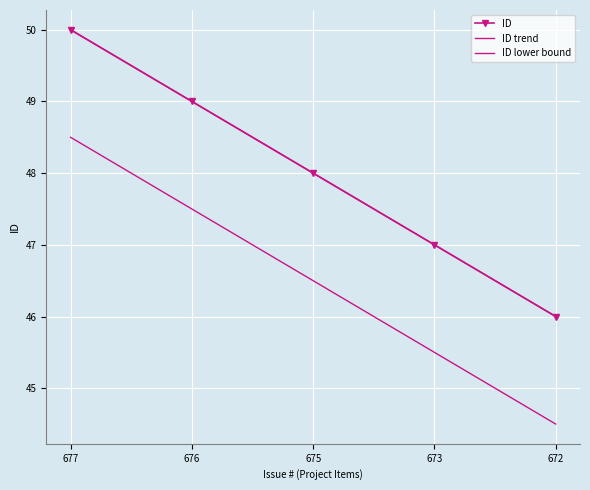

Reading right to left, extract all data points from this chart.

46	47	48	49	50